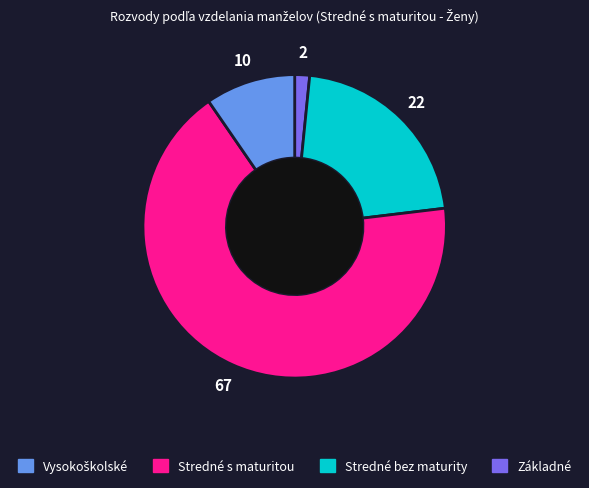

Is there any slice that represents more than half of the pie?

Yes